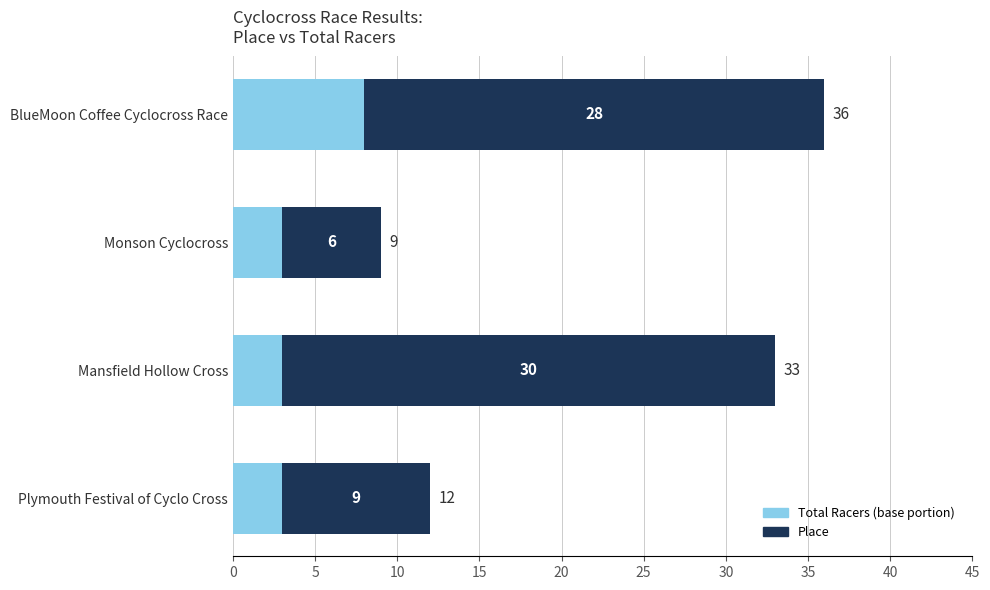

Read the Total Racers (base portion) value at Monson Cyclocross.

3